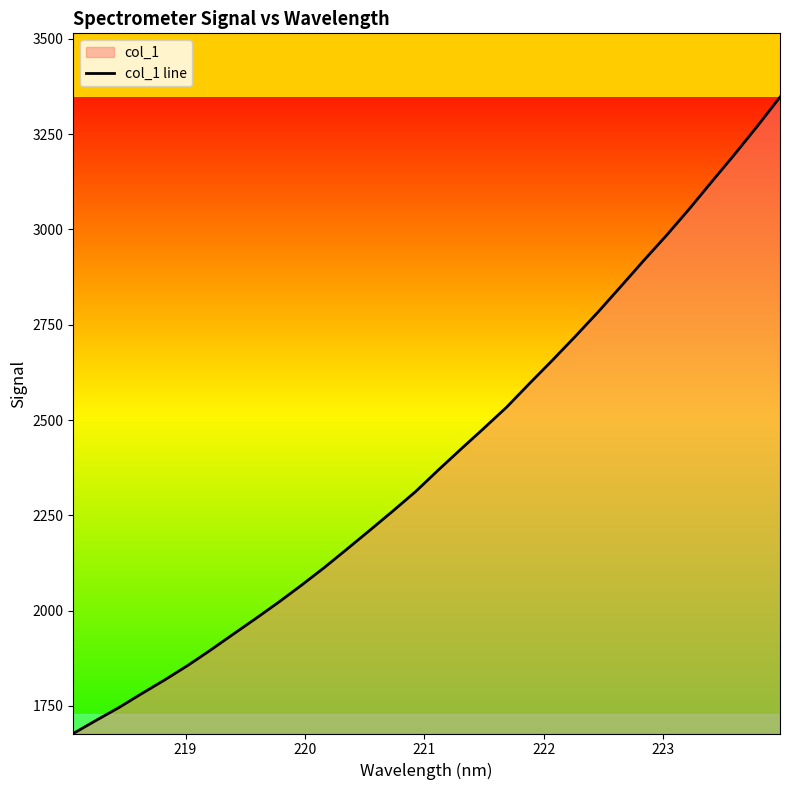

What is the maximum value shown in the chart?

3347.0